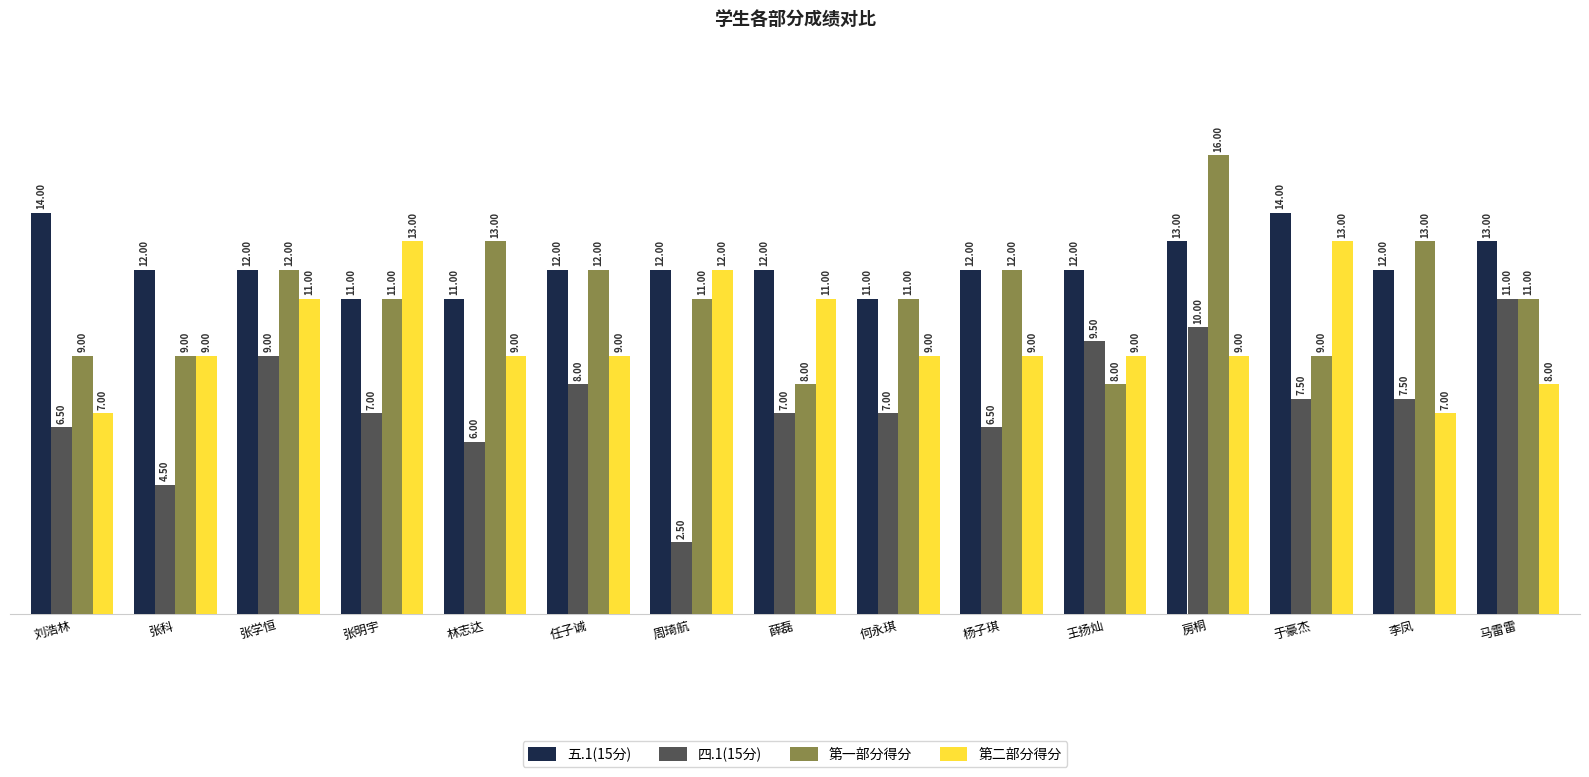

Rank the series by their maximum value, from lowest to highest.

四.1(15分), 第二部分得分, 五.1(15分), 第一部分得分